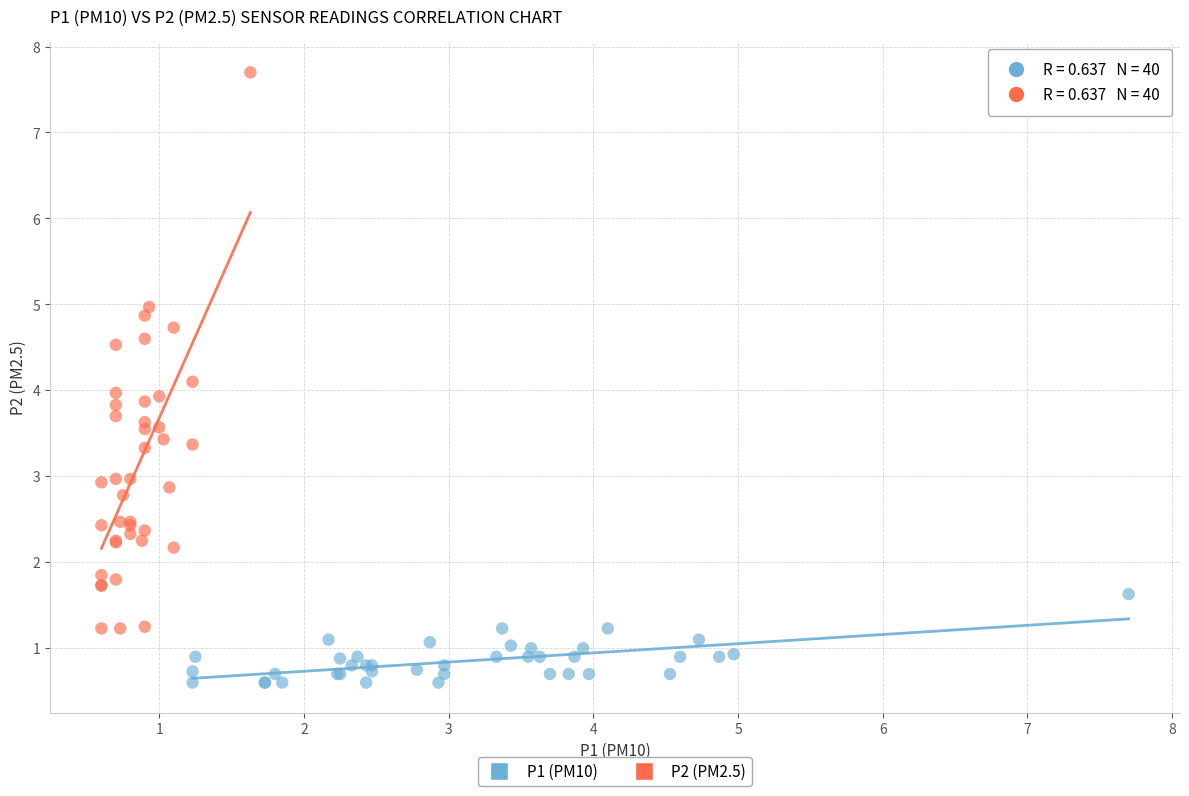

Which series reaches the maximum Y coordinate?

P2 (PM2.5)